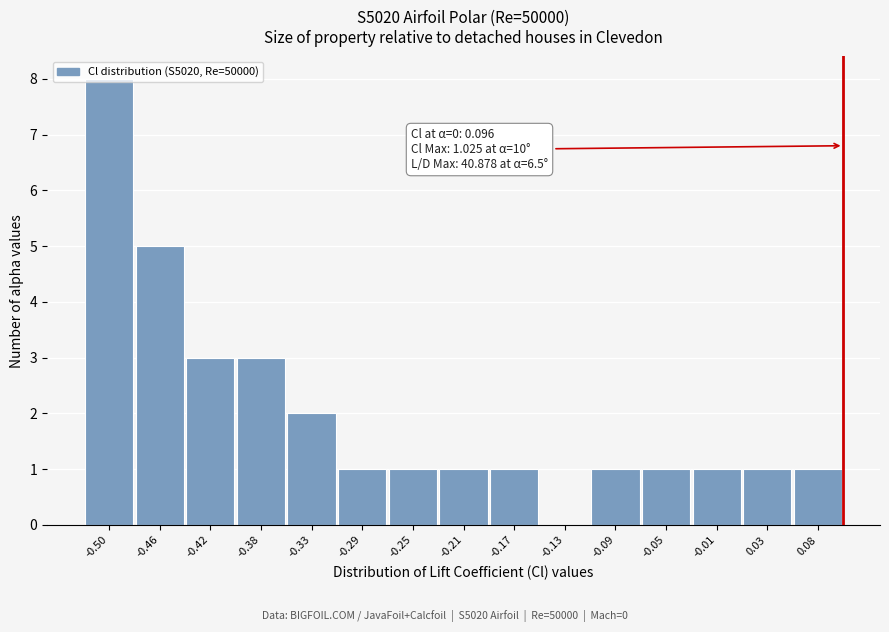

Which range on the x-axis has the tallest bar?

-0.519 to -0.478